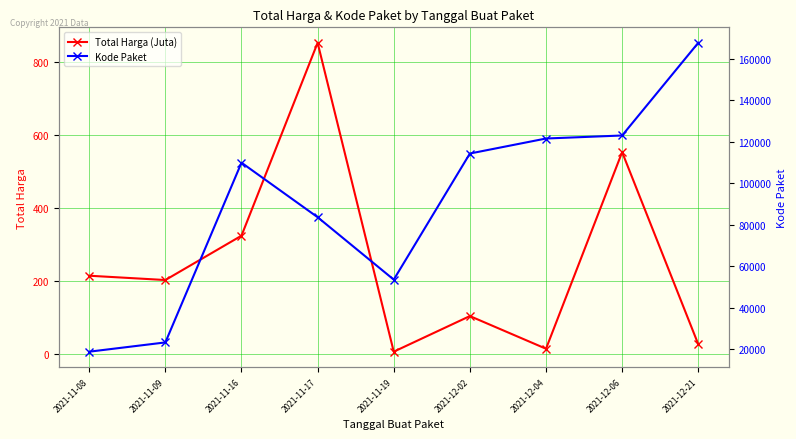

True or false: Kode Paket and Total Harga (Juta) cross at least once.

False